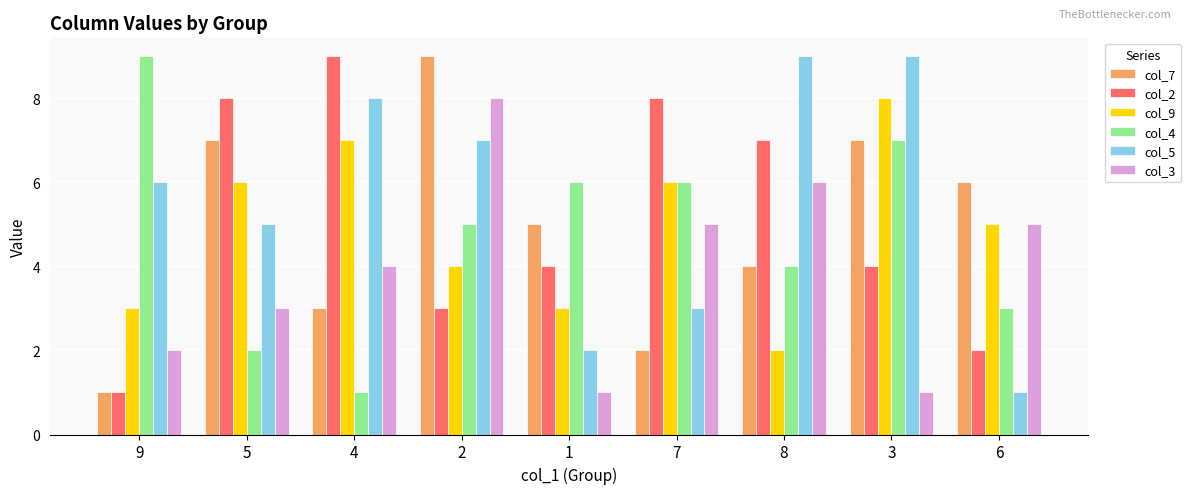

What is the difference between the second highest and minimum values in the col_9 series?

5